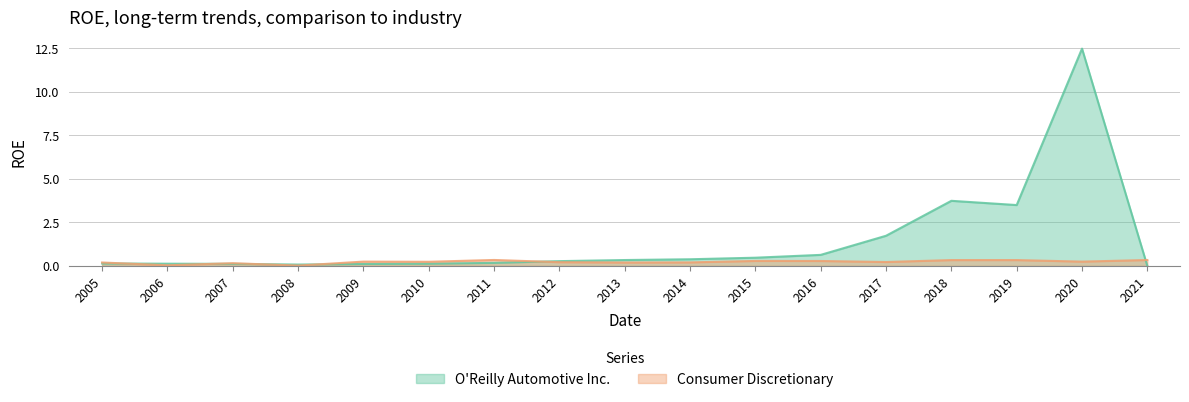

How many times do O'Reilly Automotive Inc. and Consumer Discretionary cross each other?

6